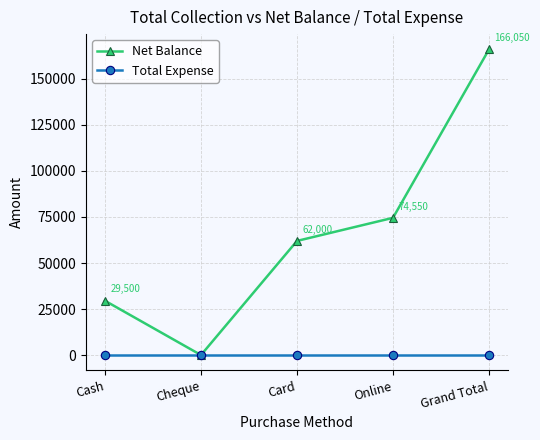

Which category has the lowest value in the Net Balance series?

Cheque